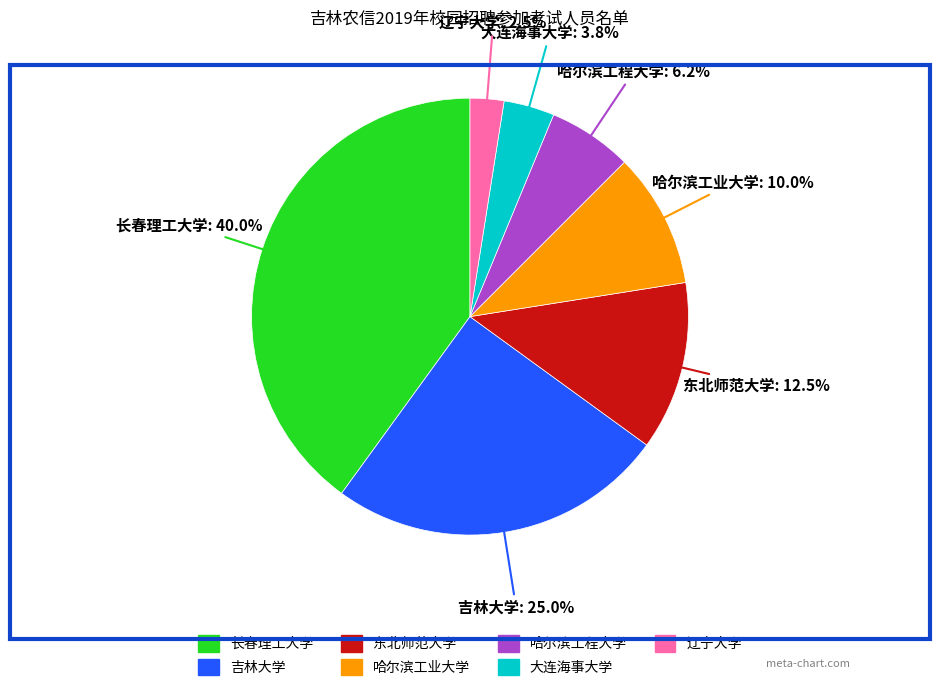

Is there a majority slice in this chart?

No